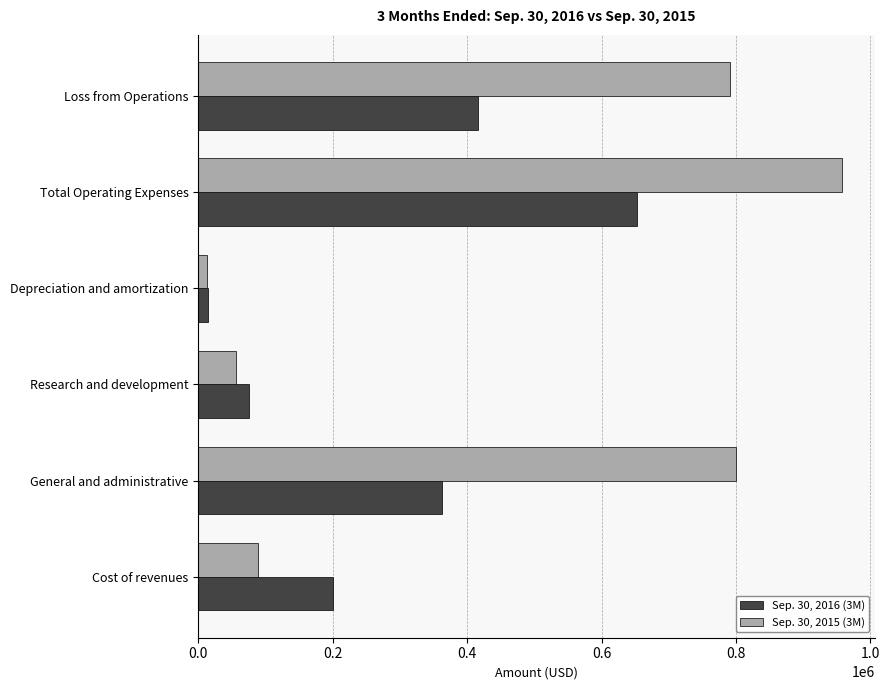

Which series has the largest total across all categories?

Sep. 30, 2015 (3M)